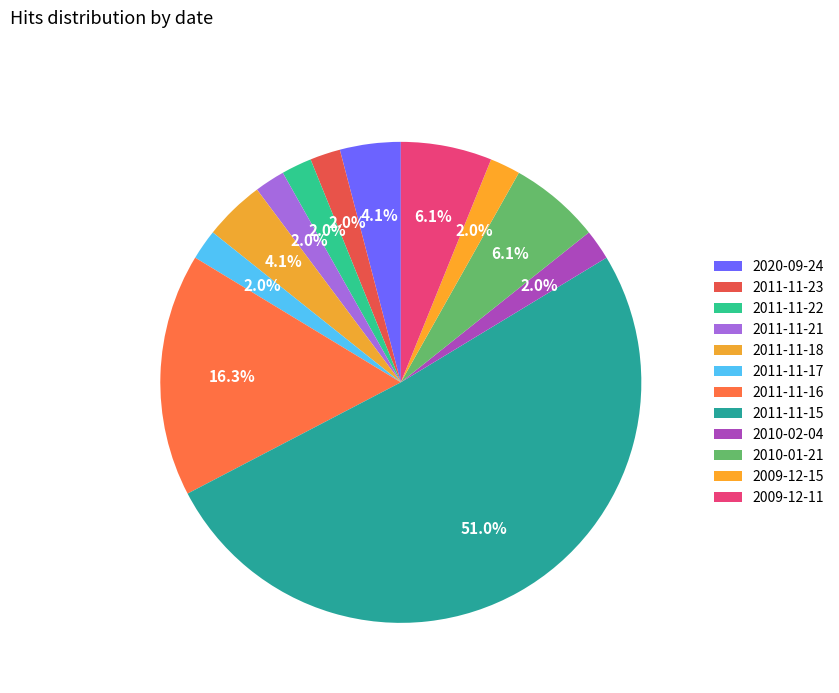

Count the number of slices in the pie.

12